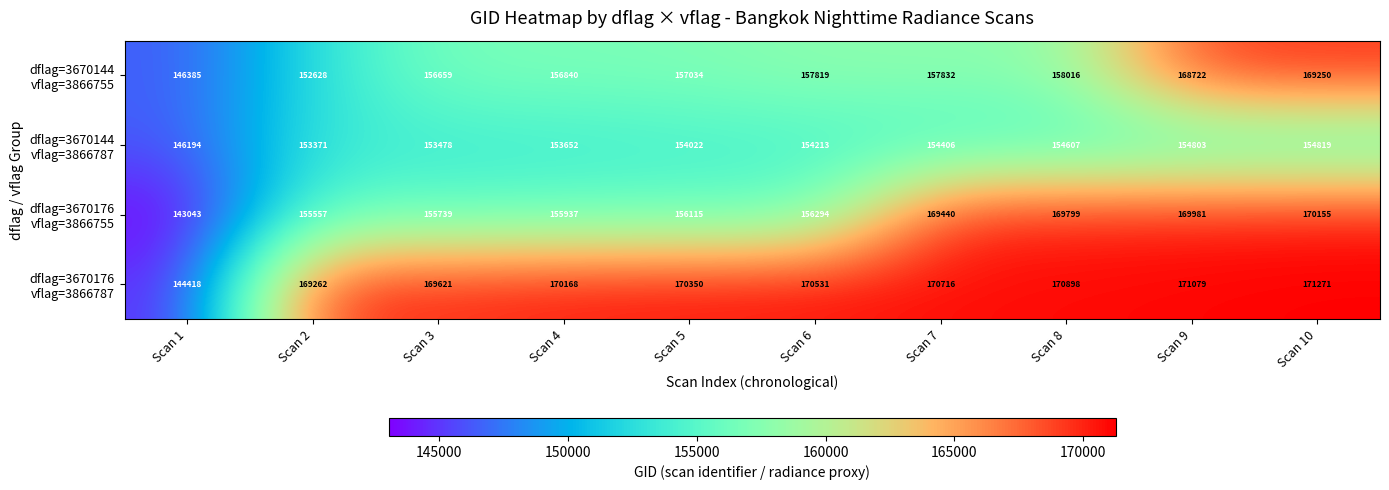

At how many categories does at least one series exceed 162335?

9